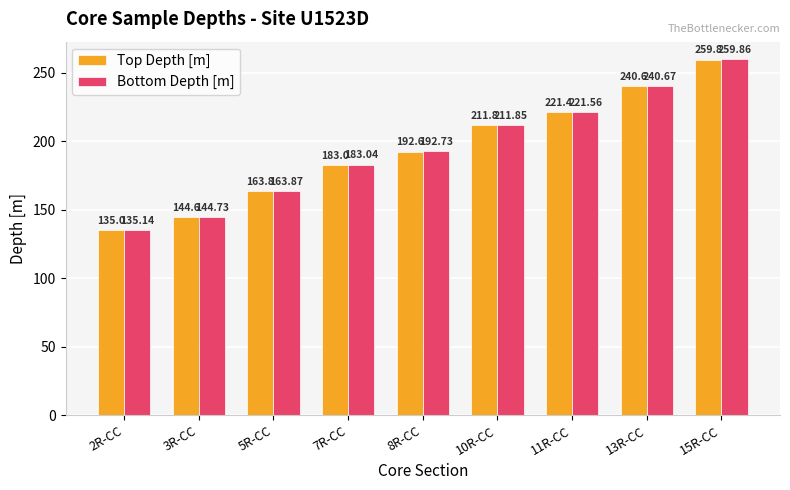

What is the difference between the maximum and minimum values in the Top Depth [m] series?

124.8